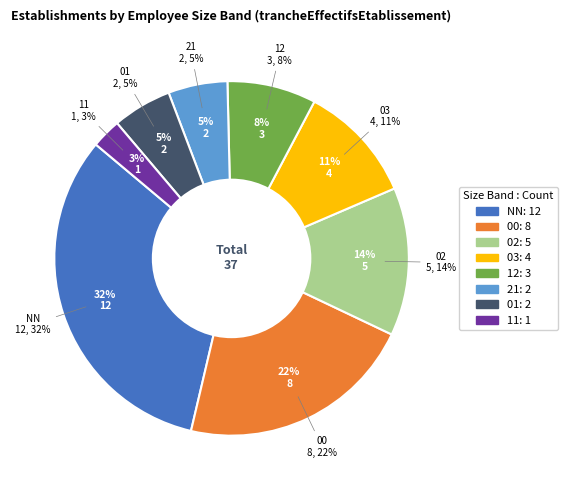

What is the change in value from 00 to 02?

-3